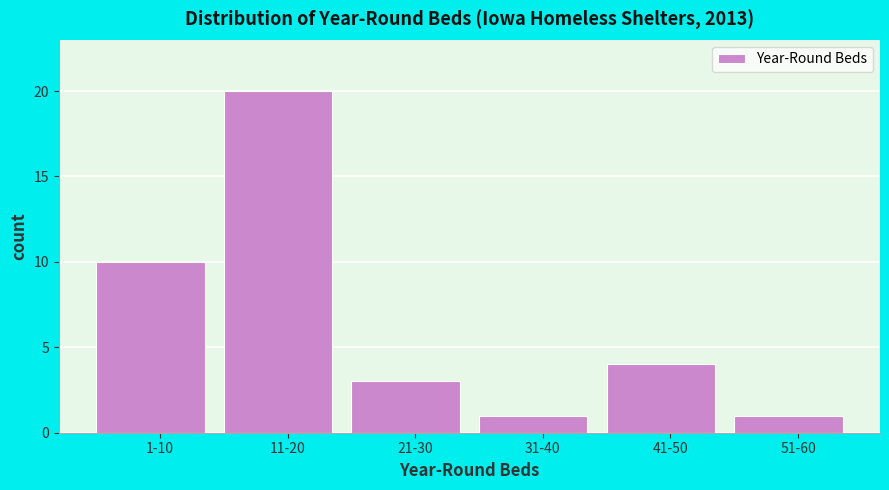

Reading left to right, transcribe all the data shown in this chart.

10	20	3	1	4	1